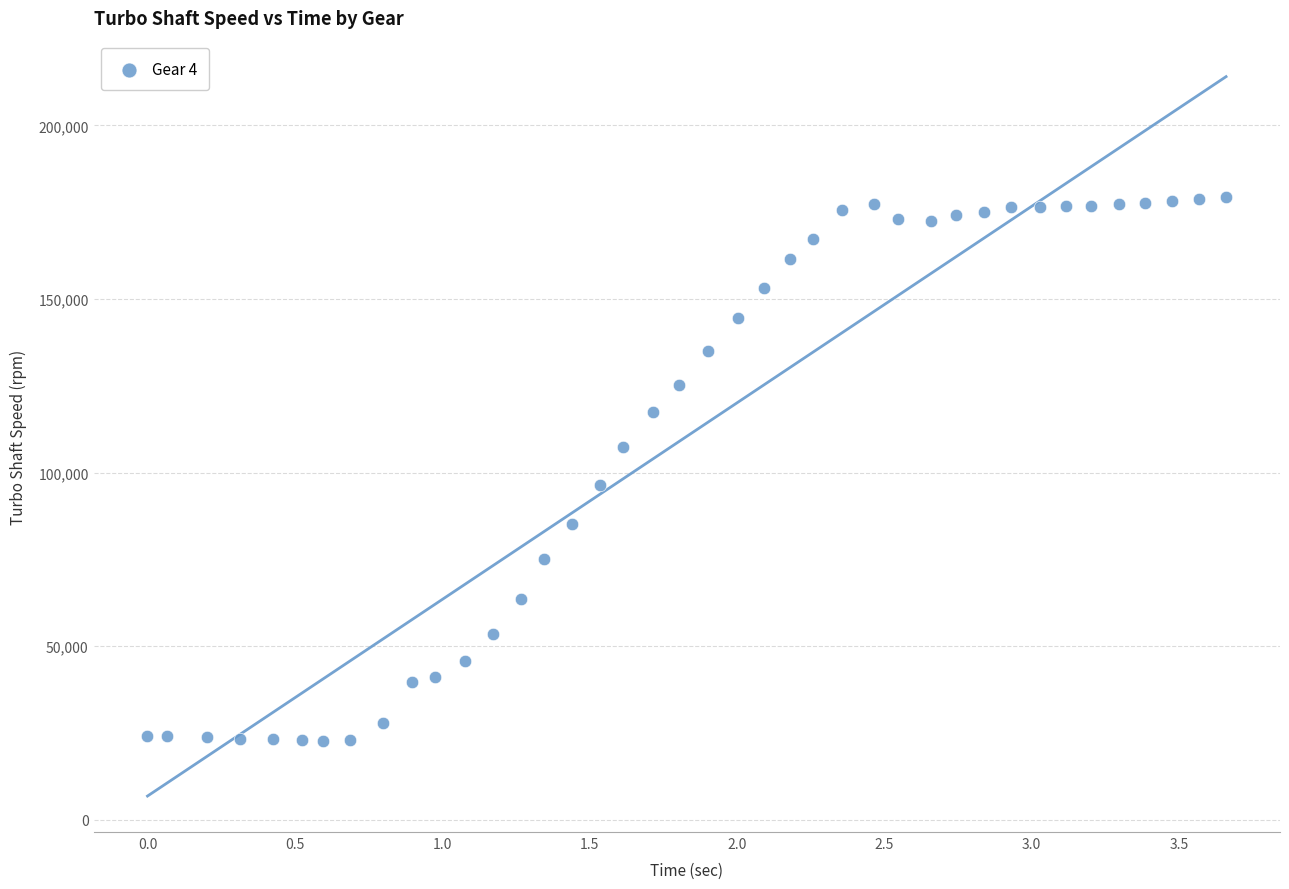

What is the range of Y values (max minus min)?

156555